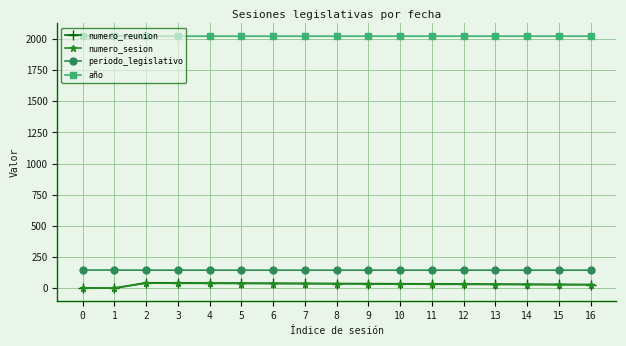

At how many categories does at least one series exceed 777?

17